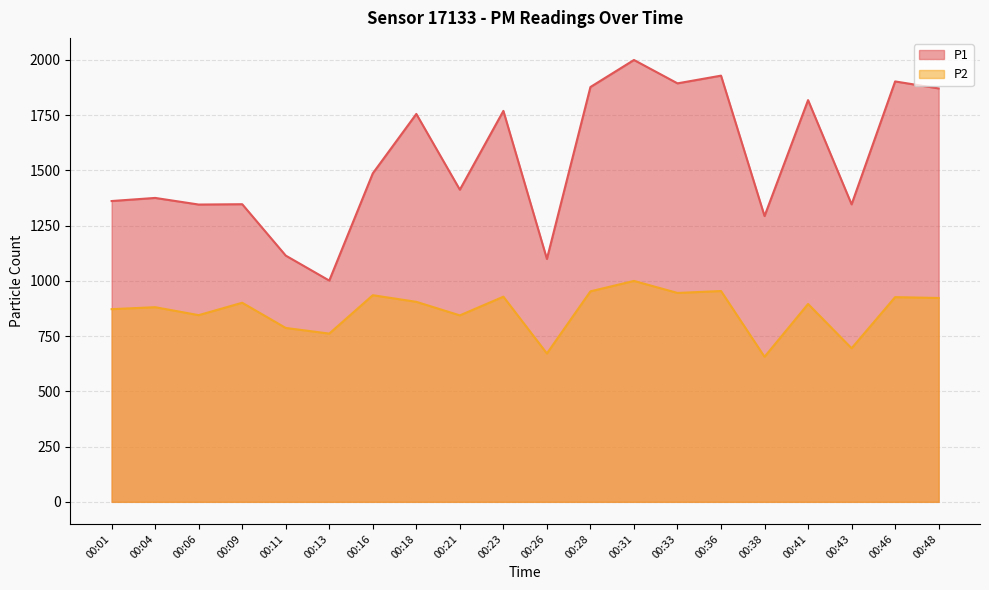

Does the chart display data point markers on the line(s)?

No